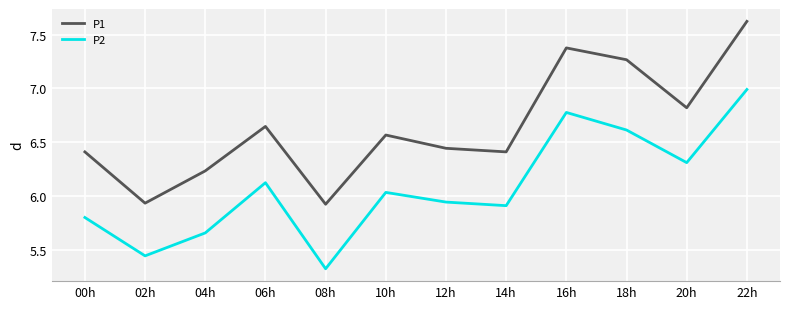

Which category has the lowest value in the P2 series?

08h